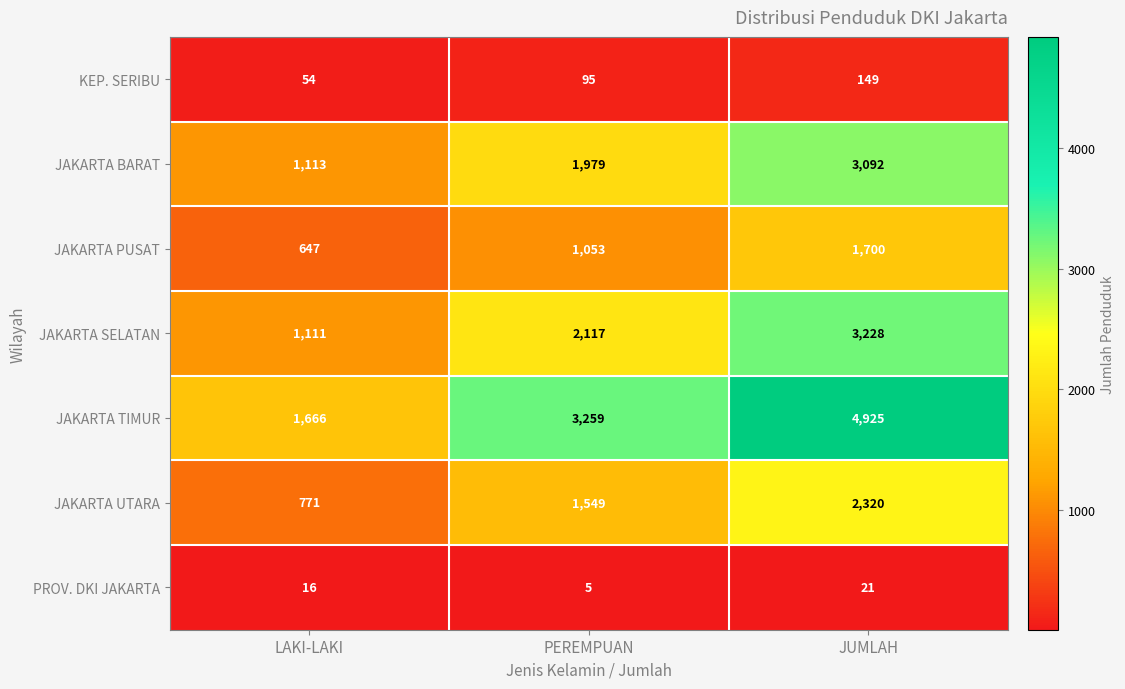

Which series has the largest total across all categories?

JAKARTA TIMUR